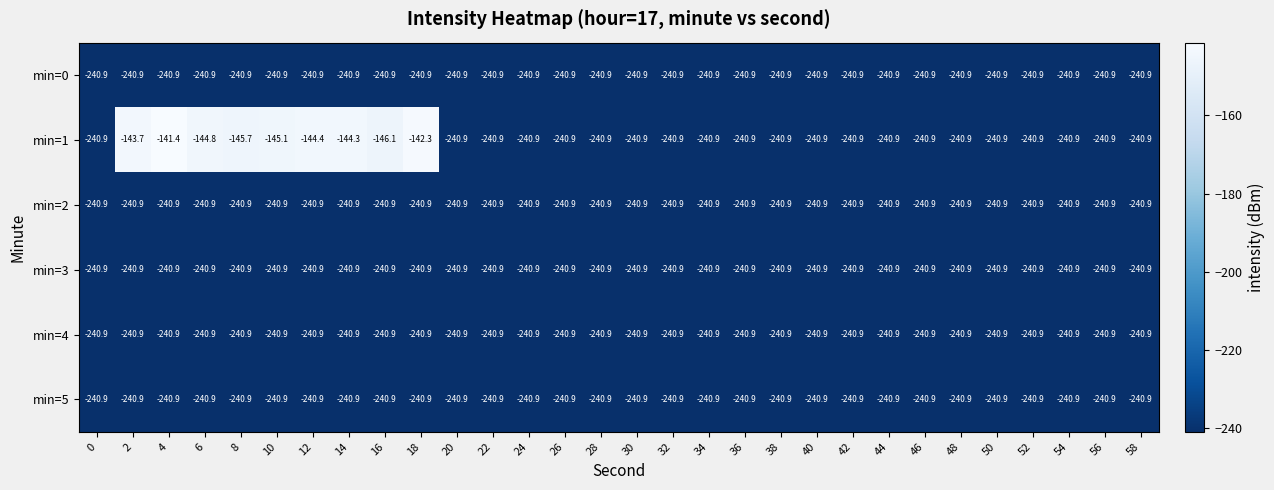

True or false: min=4 has a value of -240.9 at 4.

True